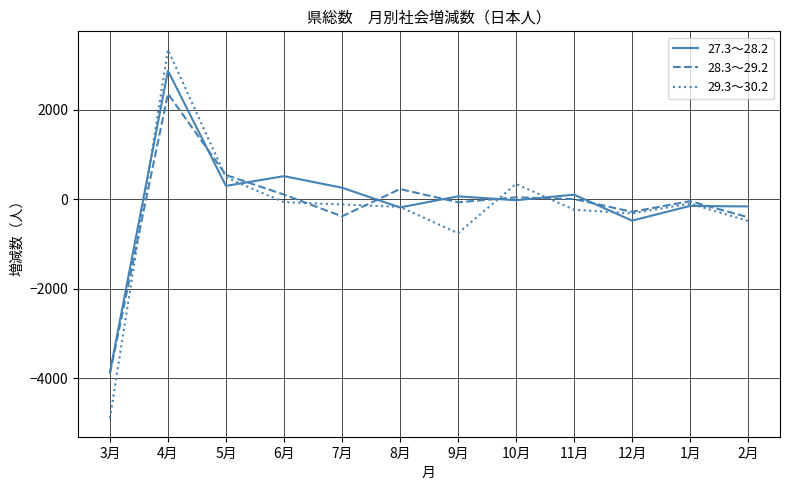

Which series has the widest spread of values?

29.3～30.2